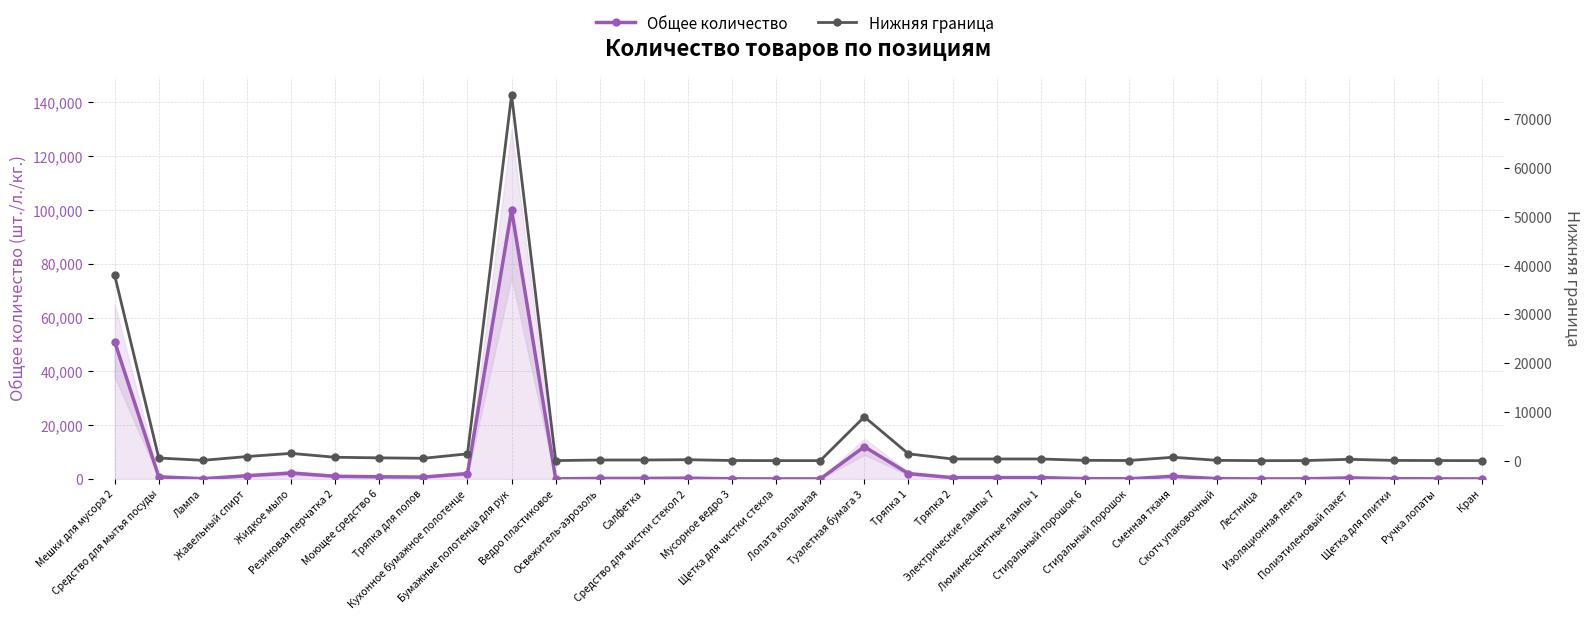

At which category does Нижняя граница reach its first local peak?

Жидкое мыло